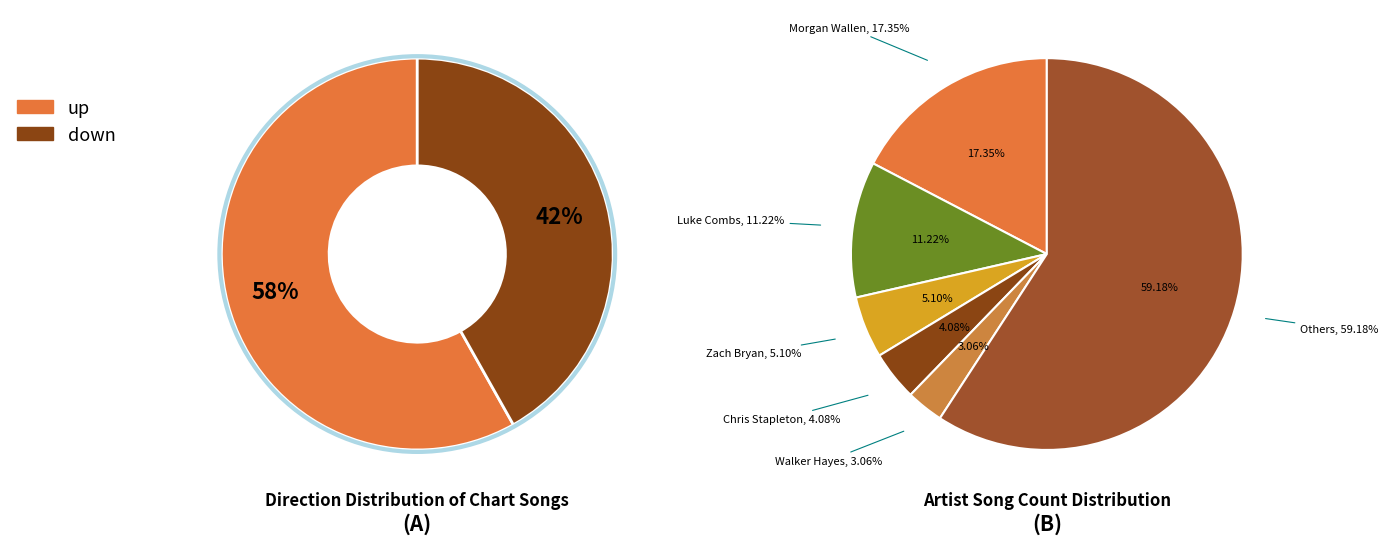

True or false: up accounts for 58% of the total.

True